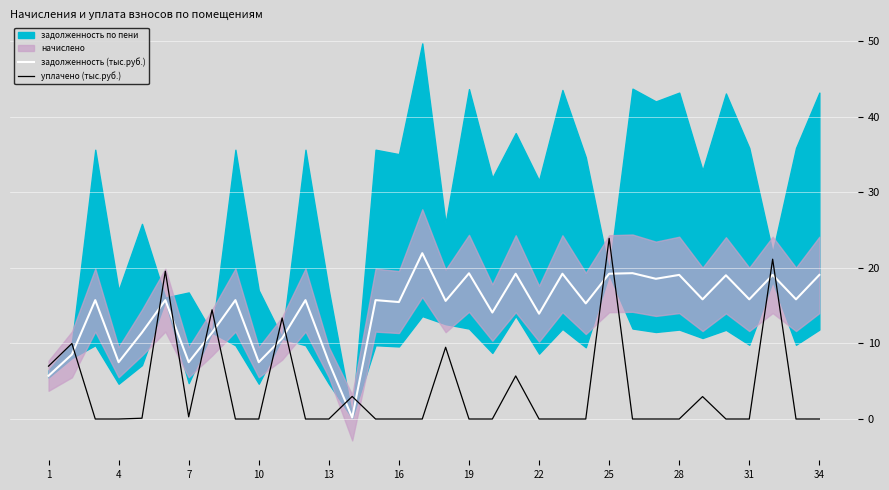

The value of уплачено (тыс.руб.) at 16 is 0.0. True or false?

True